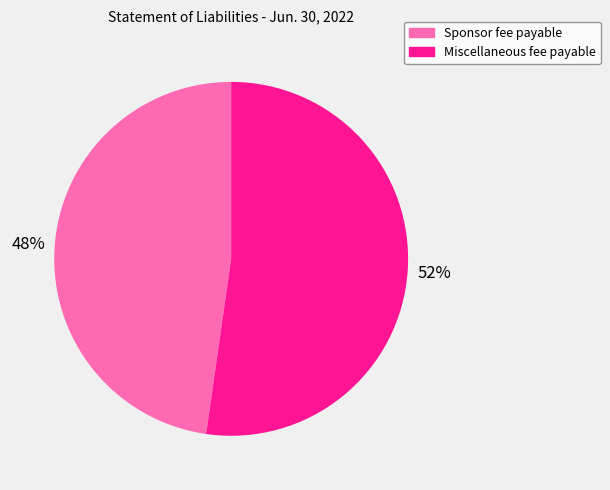

Does Miscellaneous fee payable account for over 50% of the chart?

Yes